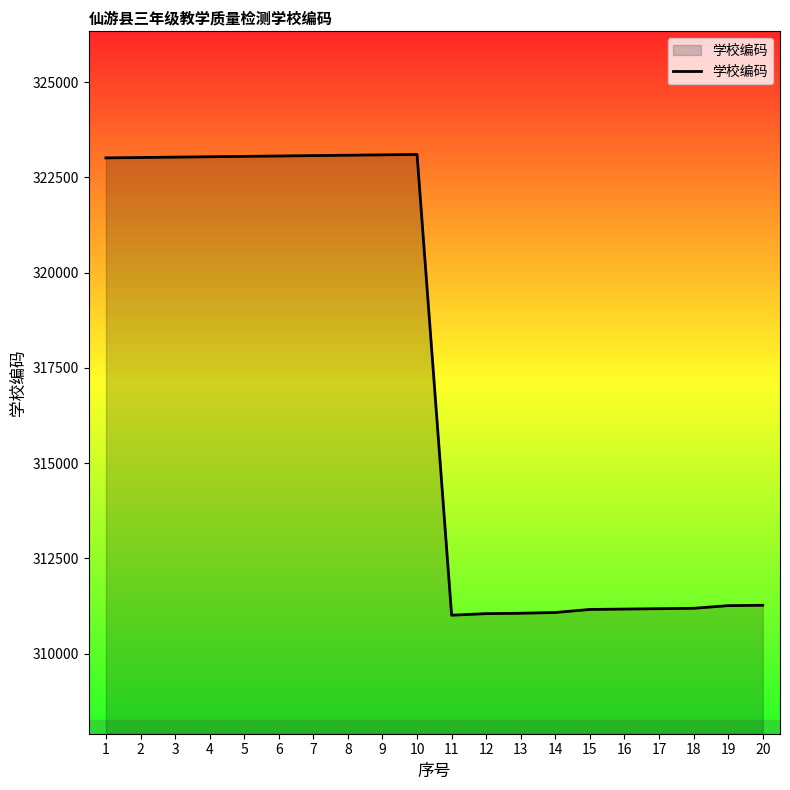

What is the average value?

317101